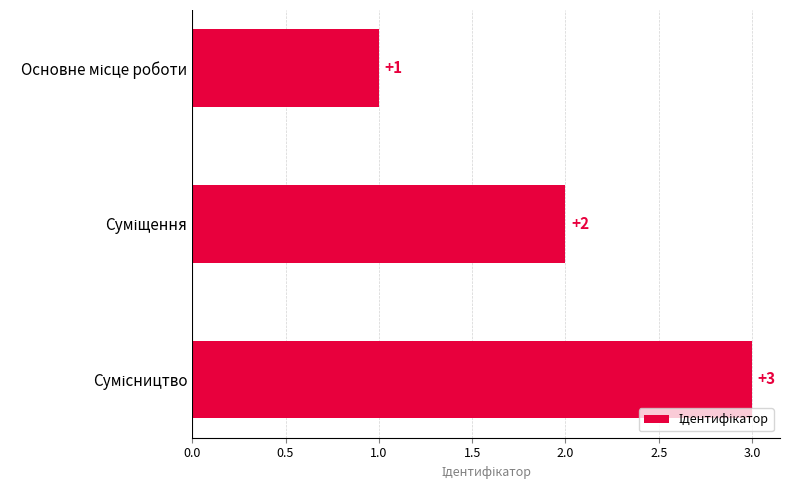

What is the greatest value displayed?

3